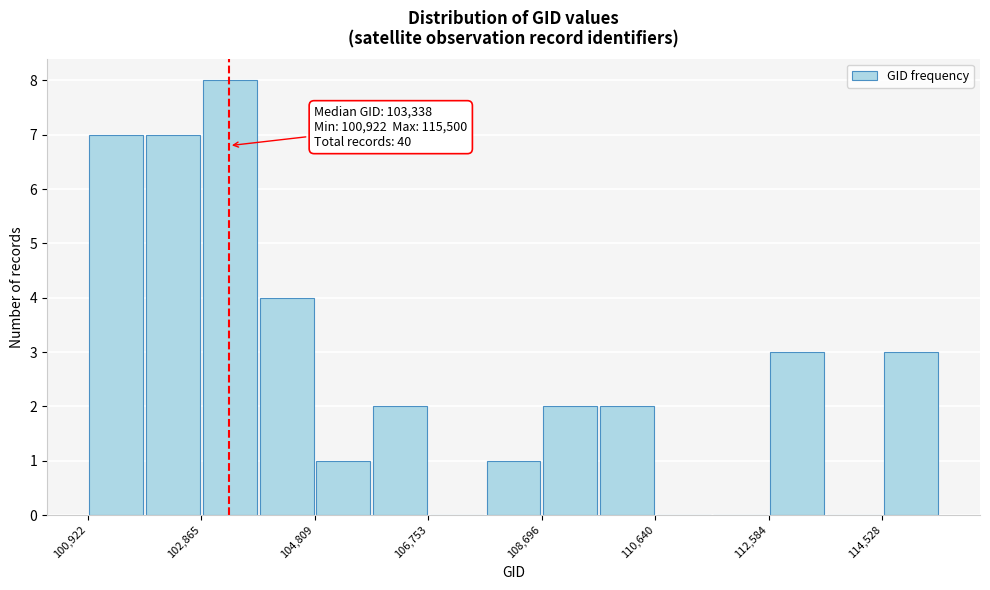

Over which range of the x-axis is the bar tallest?

102800 to 103800